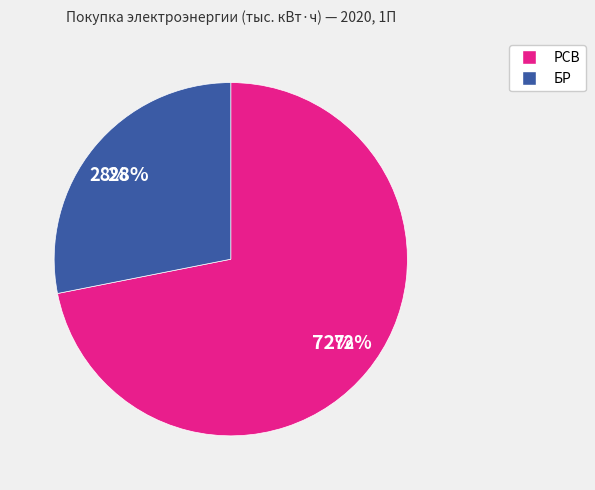

Combined, do РСВ and БР account for over 50%?

Yes